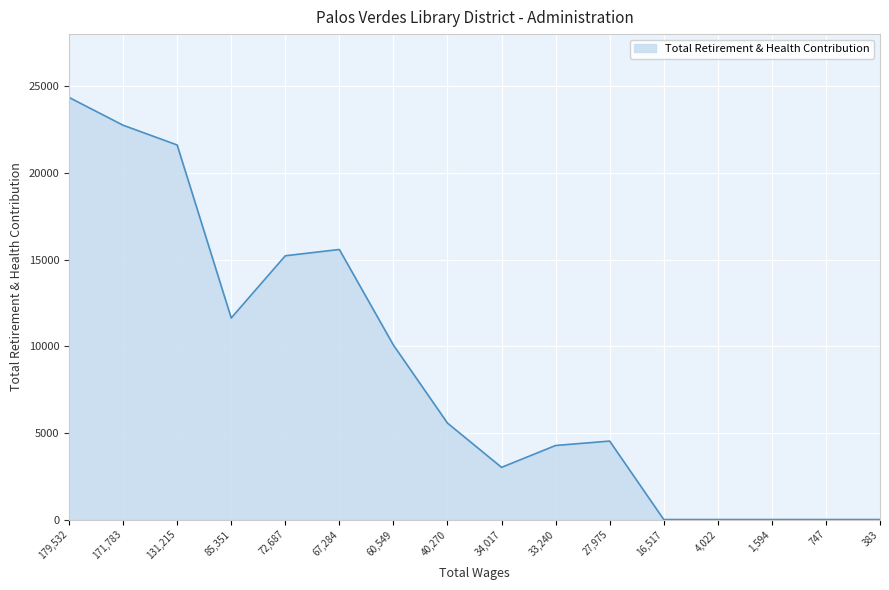

The value at 747 is 14944. True or false?

False